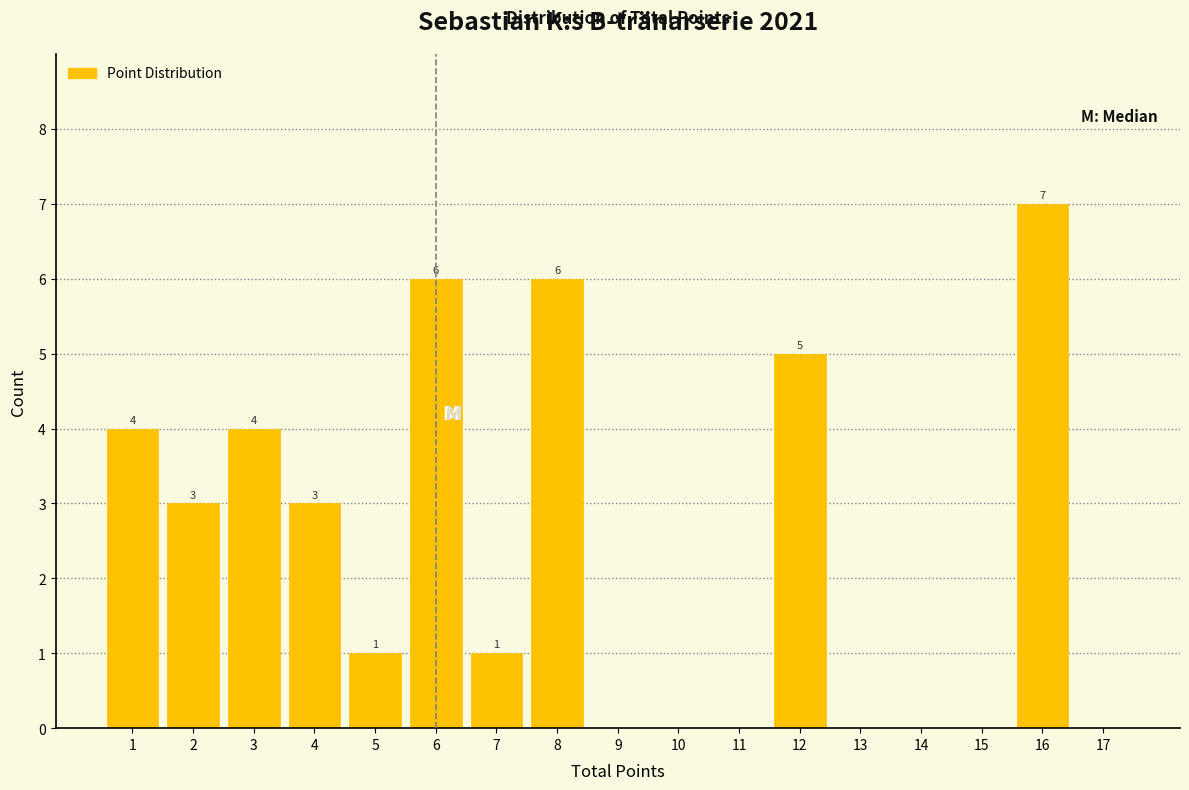

Which range on the x-axis has the tallest bar?

15.5 to 16.5